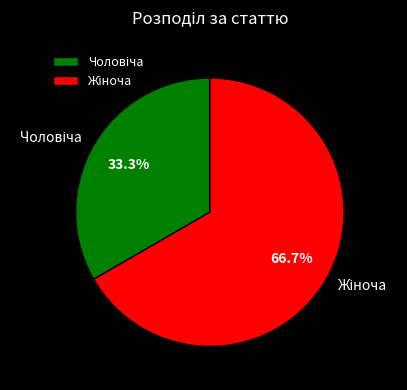

Does any single category account for the majority?

Yes